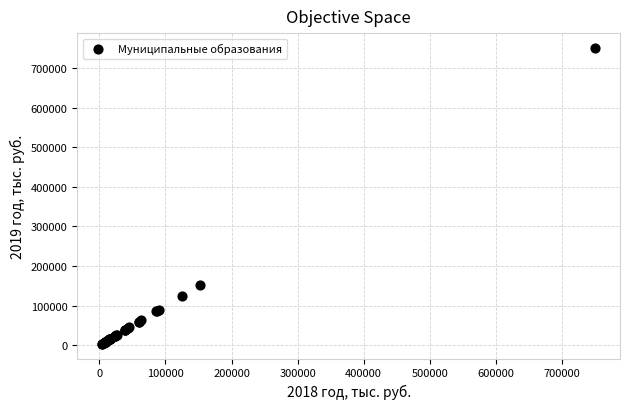

What Y value in the scatter plot is closest to 377394?

153026